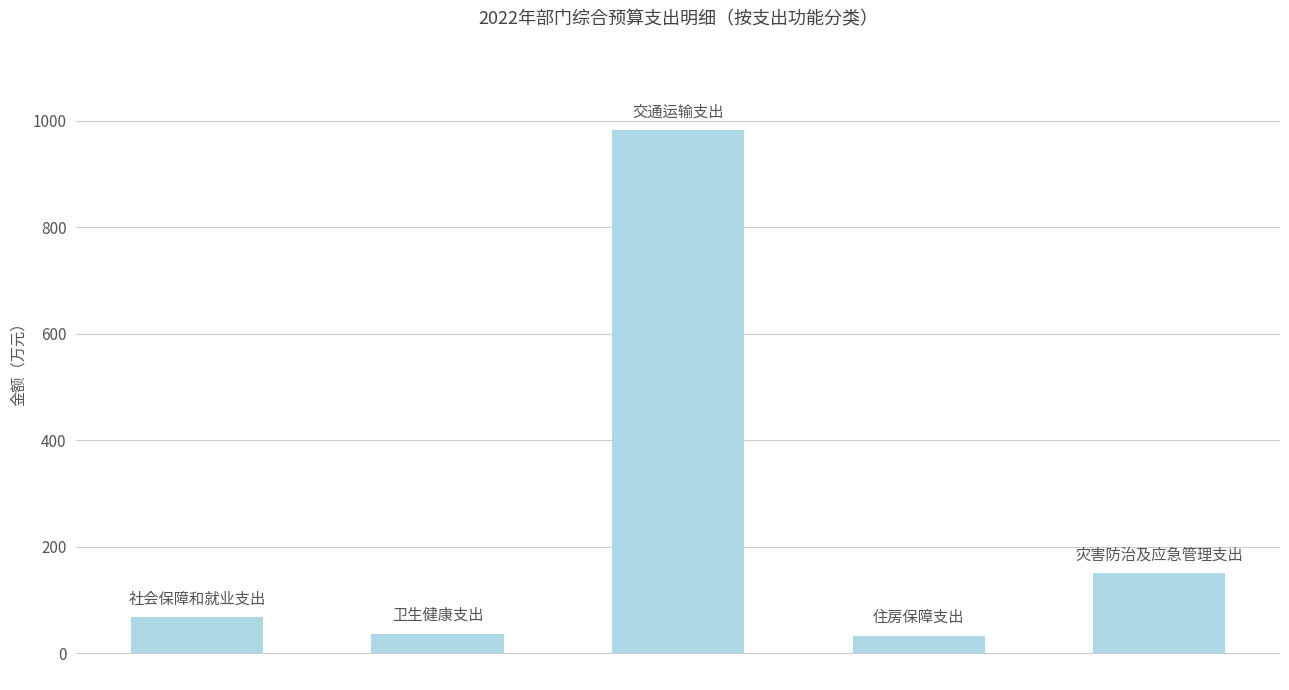

What is the difference between the maximum and minimum values?

949.2